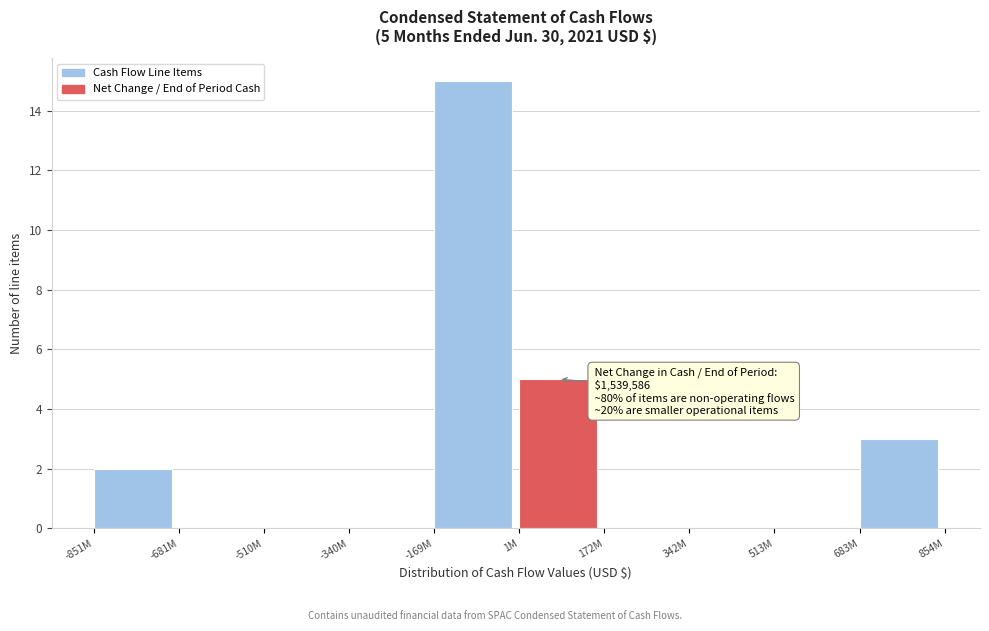

Reading right to left, extract all data points from this chart.

683M=3	513M=0	342M=0	172M=0	1M=5	-169M=15	-340M=0	-510M=0	-681M=0	-851M=2